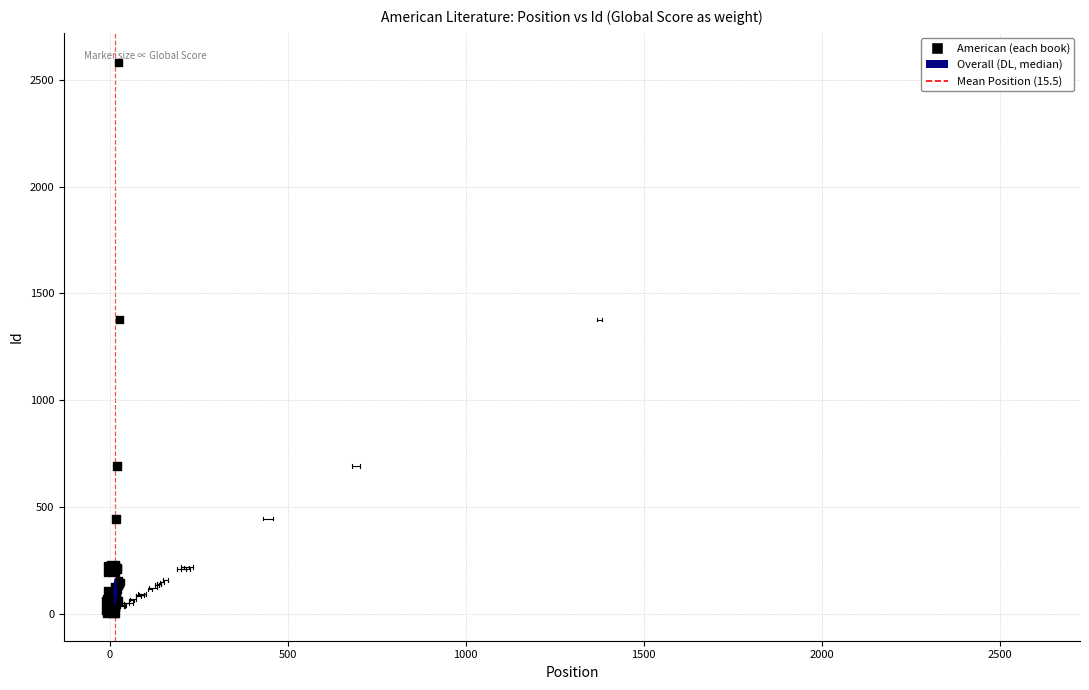

What Y value in the scatter plot is closest to 1296?

1377